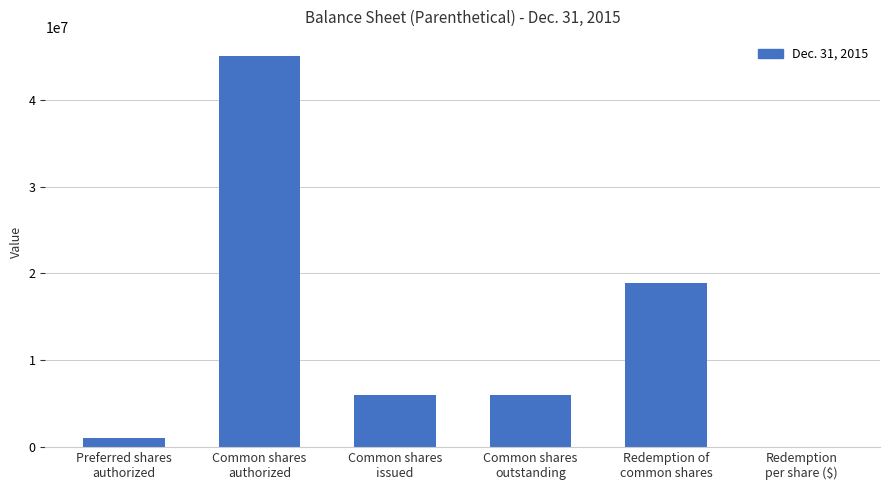

Is it true that the value at Redemption
per share ($) is 10?

True